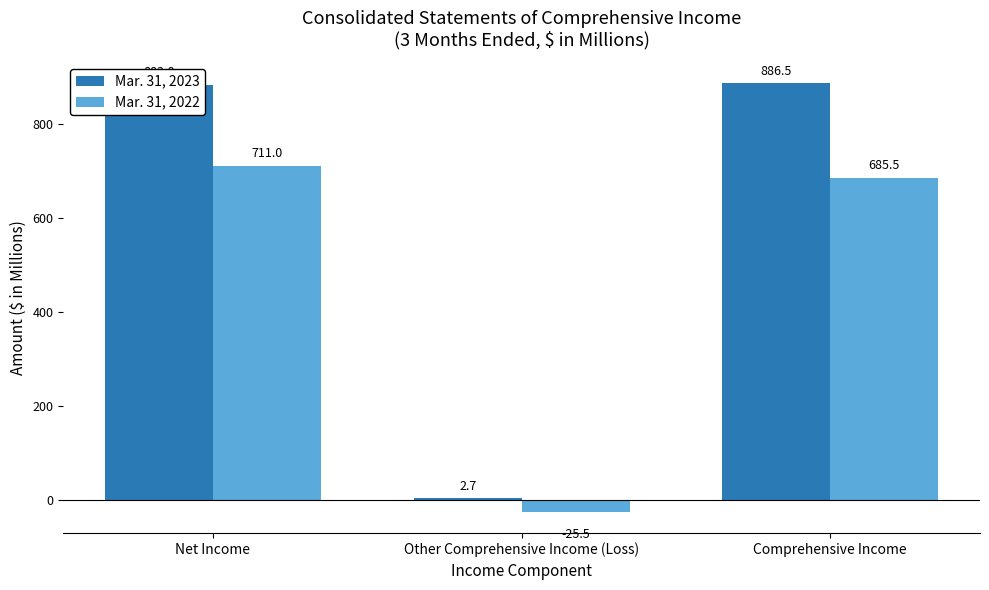

At which category is the sum across all series the highest?

Net Income